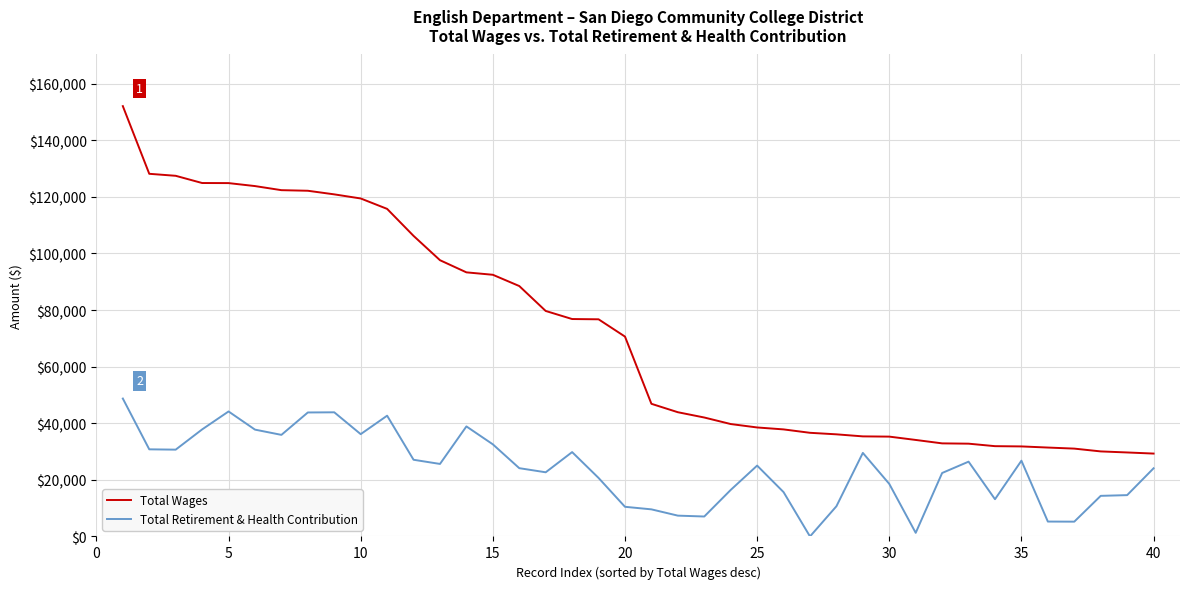

What is the maximum value for Total Wages?

152067